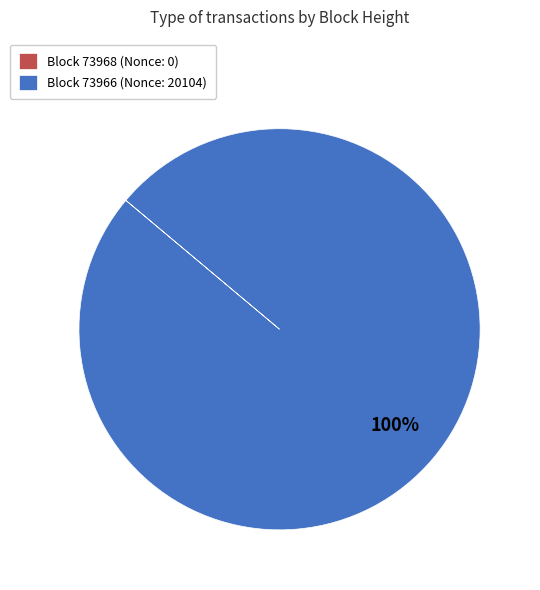

Which slice is the largest?

Block 73966 (Nonce: 20104)